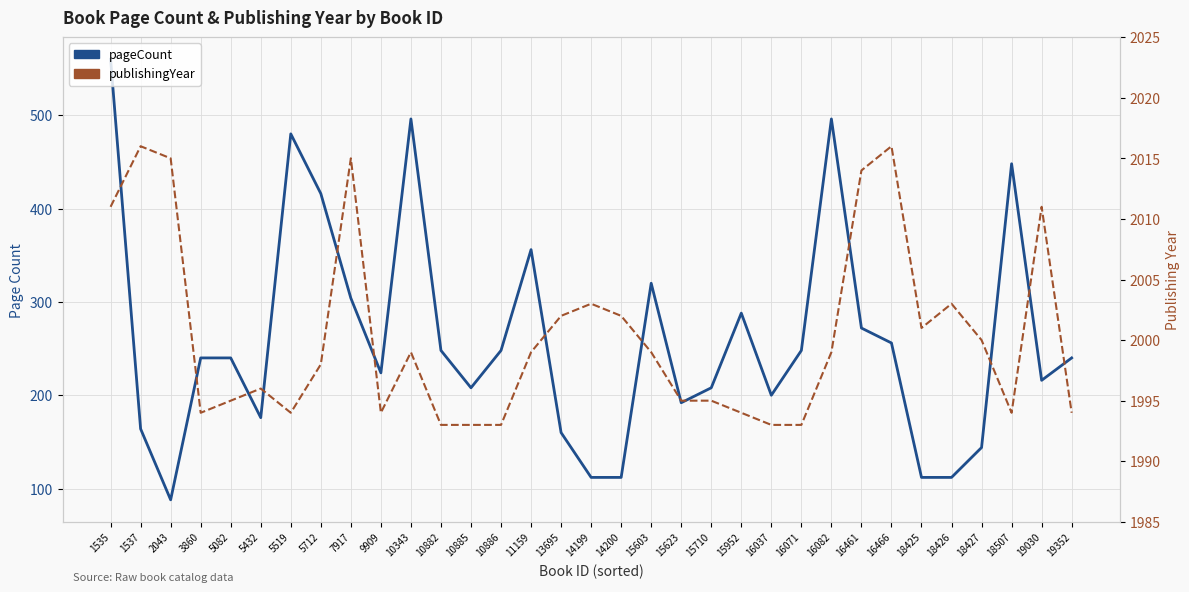

Which has a higher value, 10885 or 3860?

3860